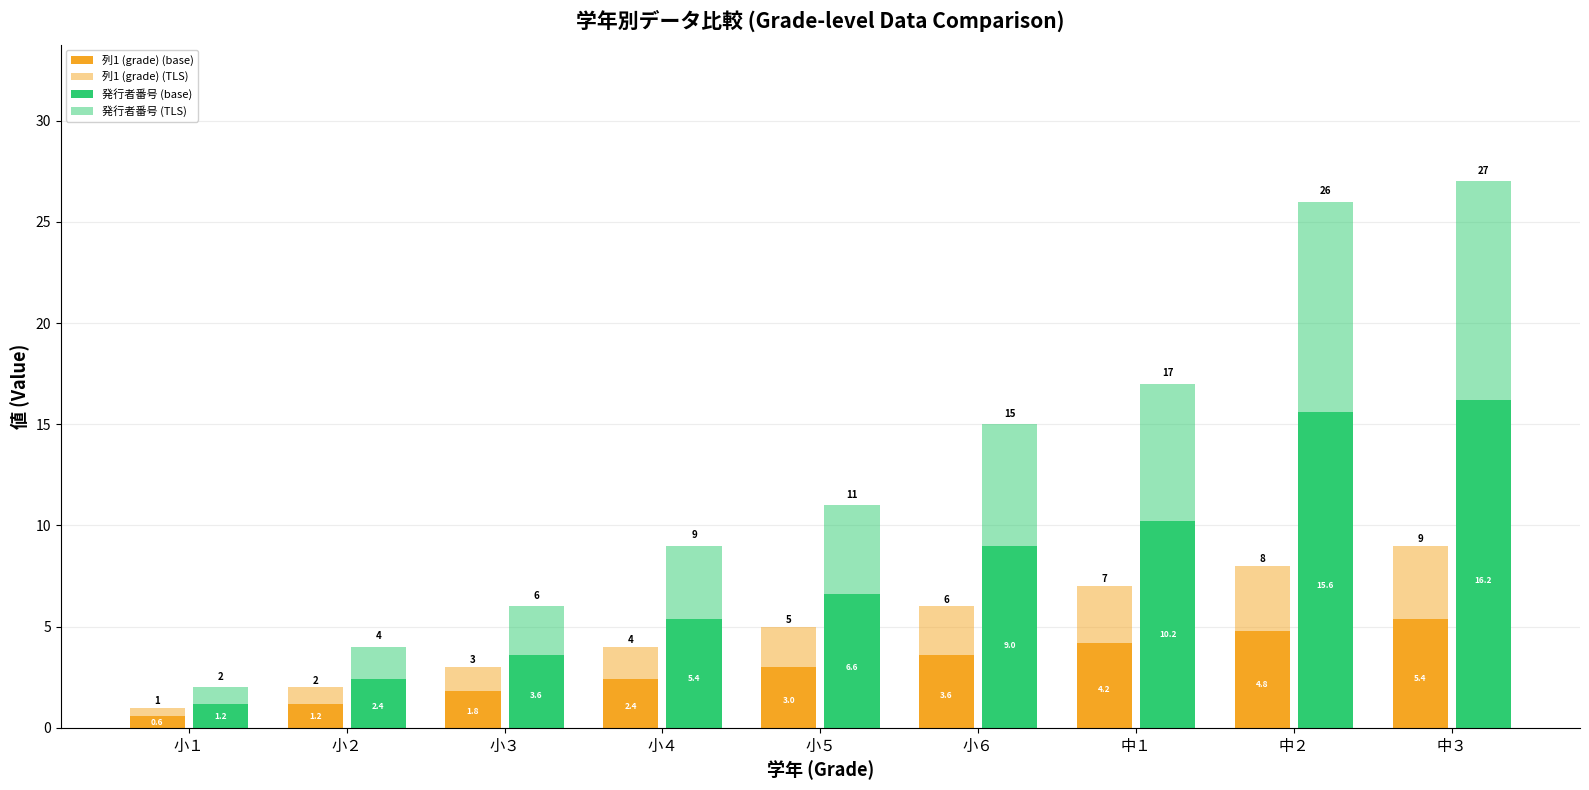

What is the average value of the 列1 (grade) (TLS) series?

2.0